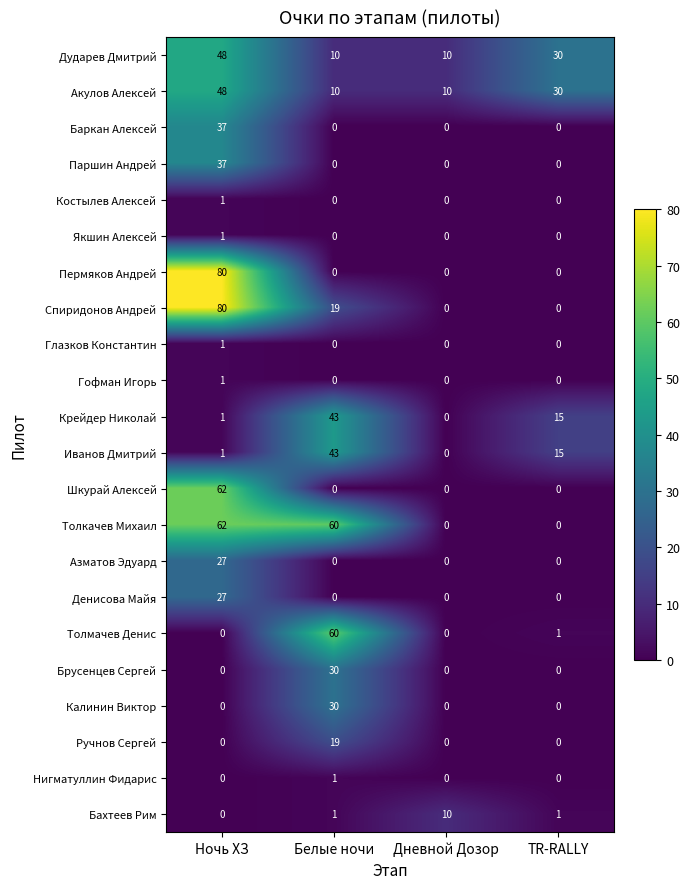

The Калинин Виктор series shows 0 at Ночь ХЗ. True or false?

True